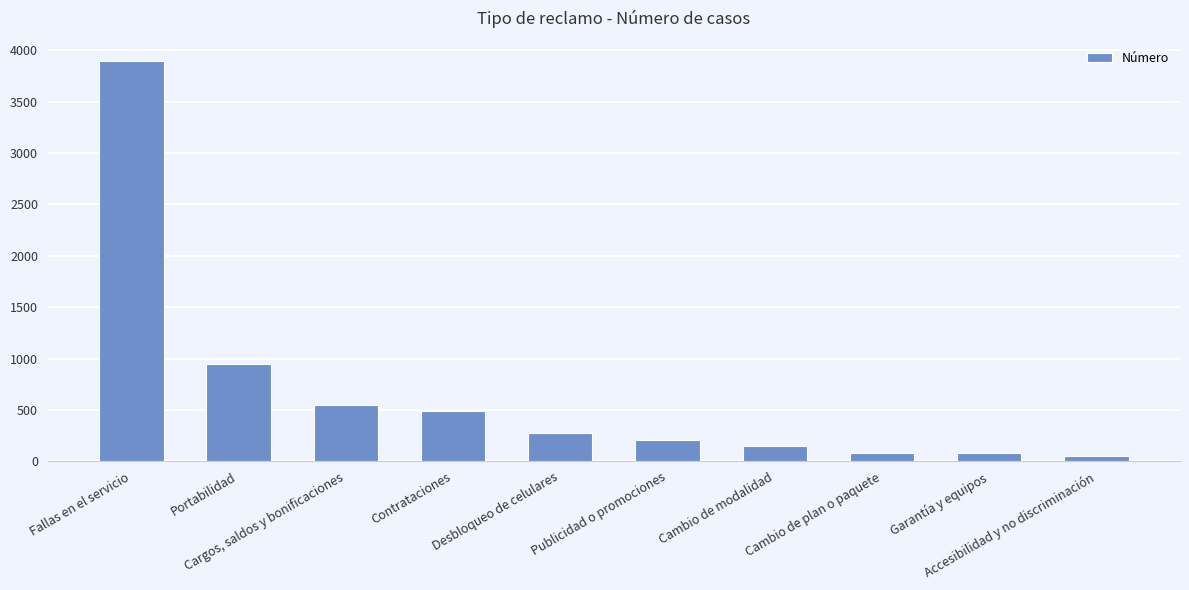

True or false: the data shows 153 at Cambio de modalidad.

True